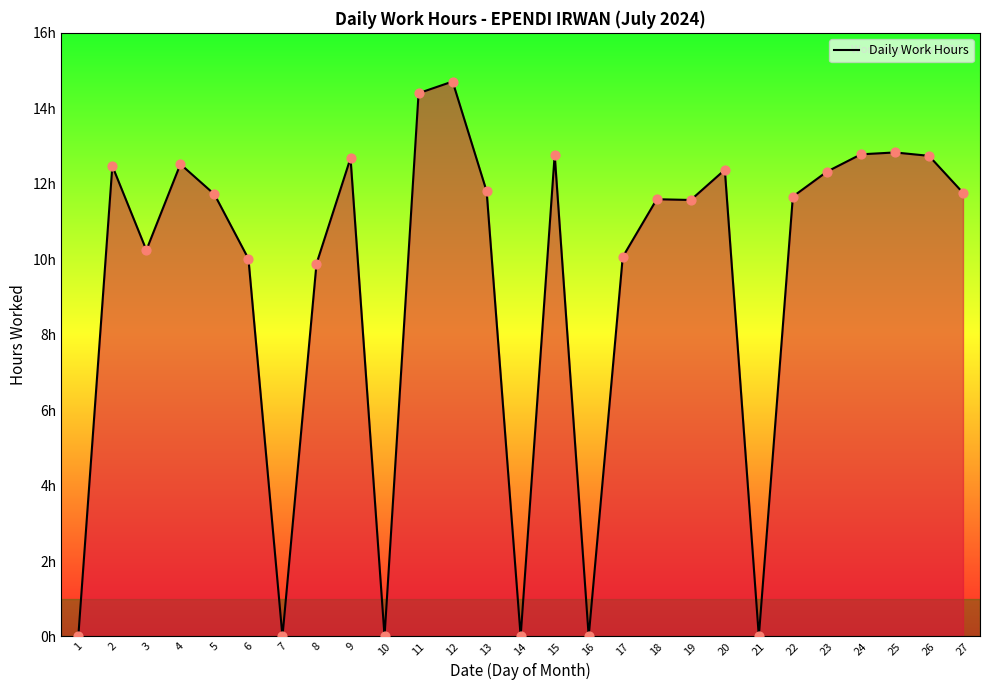

Between 1 and 8, which is larger?

8